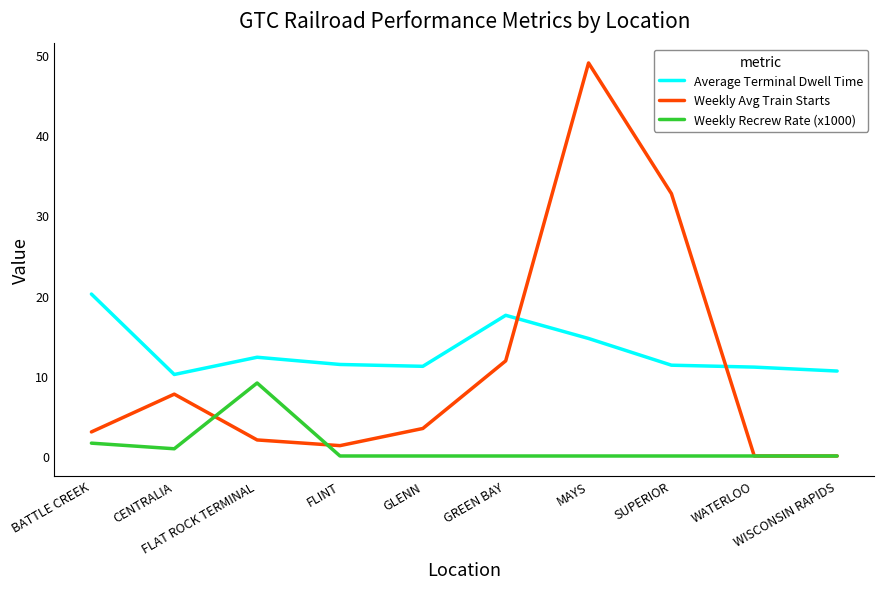

At which category is the sum across all series the highest?

MAYS